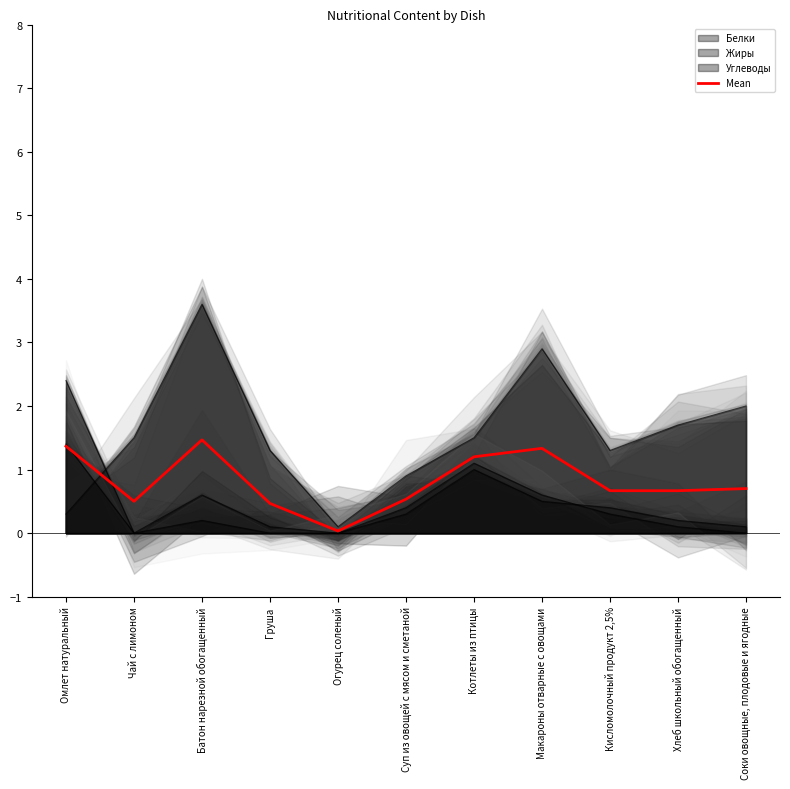

True or false: the data shows 0.7 at Соки овощные, плодовые и ягодные.

True